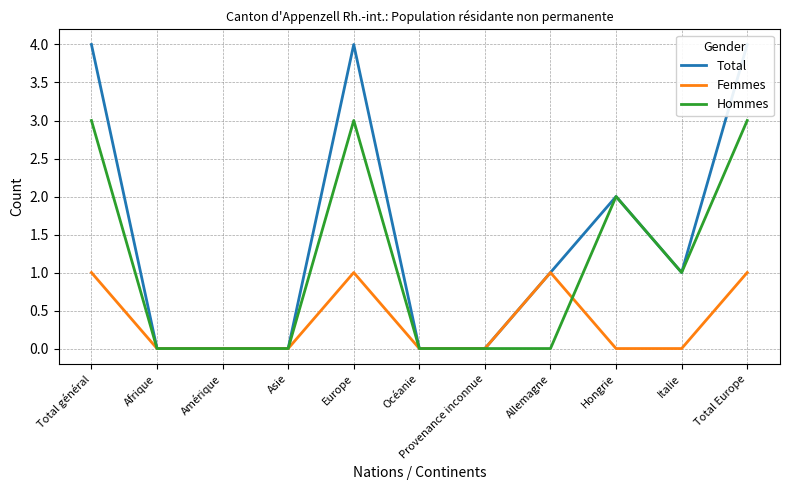

Which series has the widest spread of values?

Total